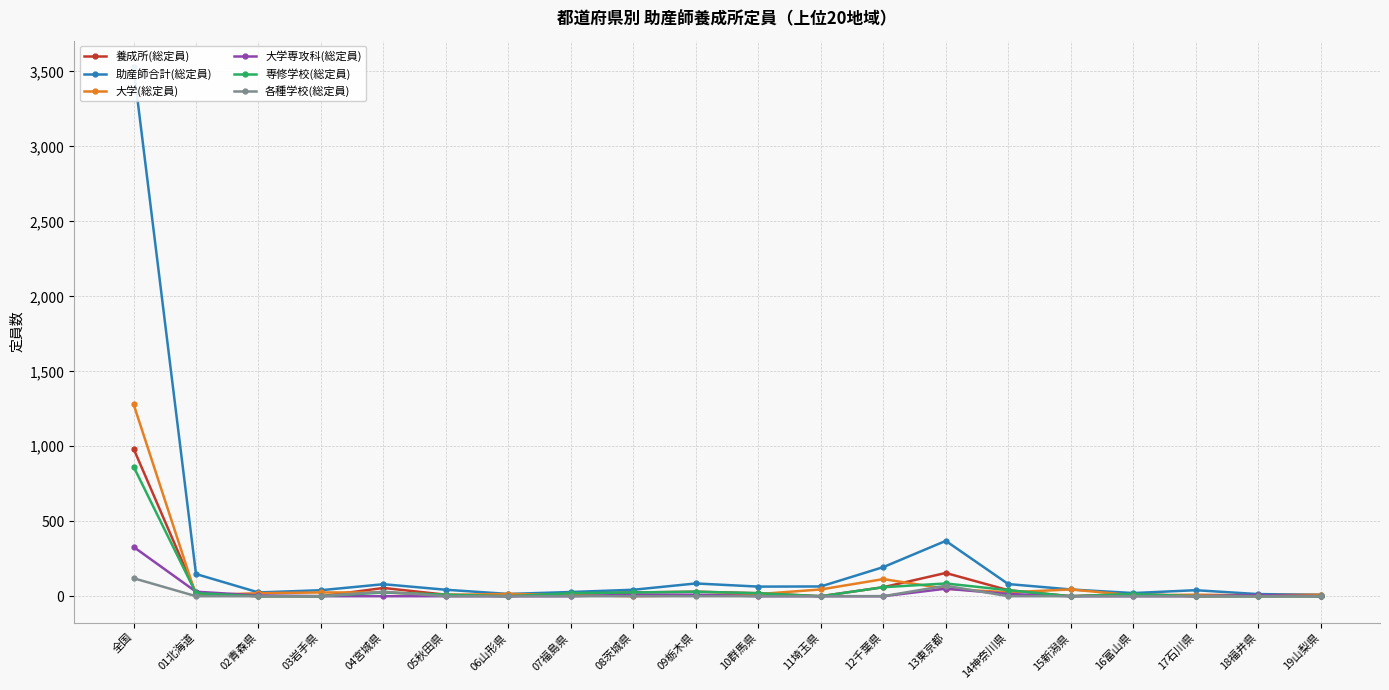

In 養成所(総定員), how many points are lower than both neighbors (excluding endpoints)?

3